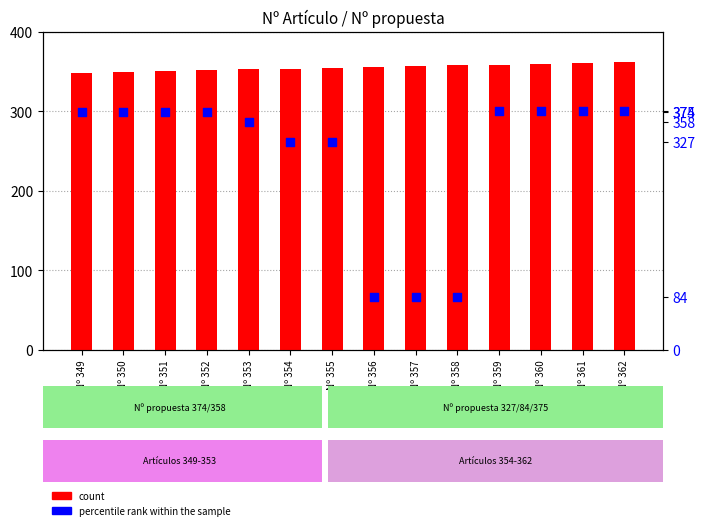

Which series reaches the minimum Y coordinate?

percentile rank within the sample